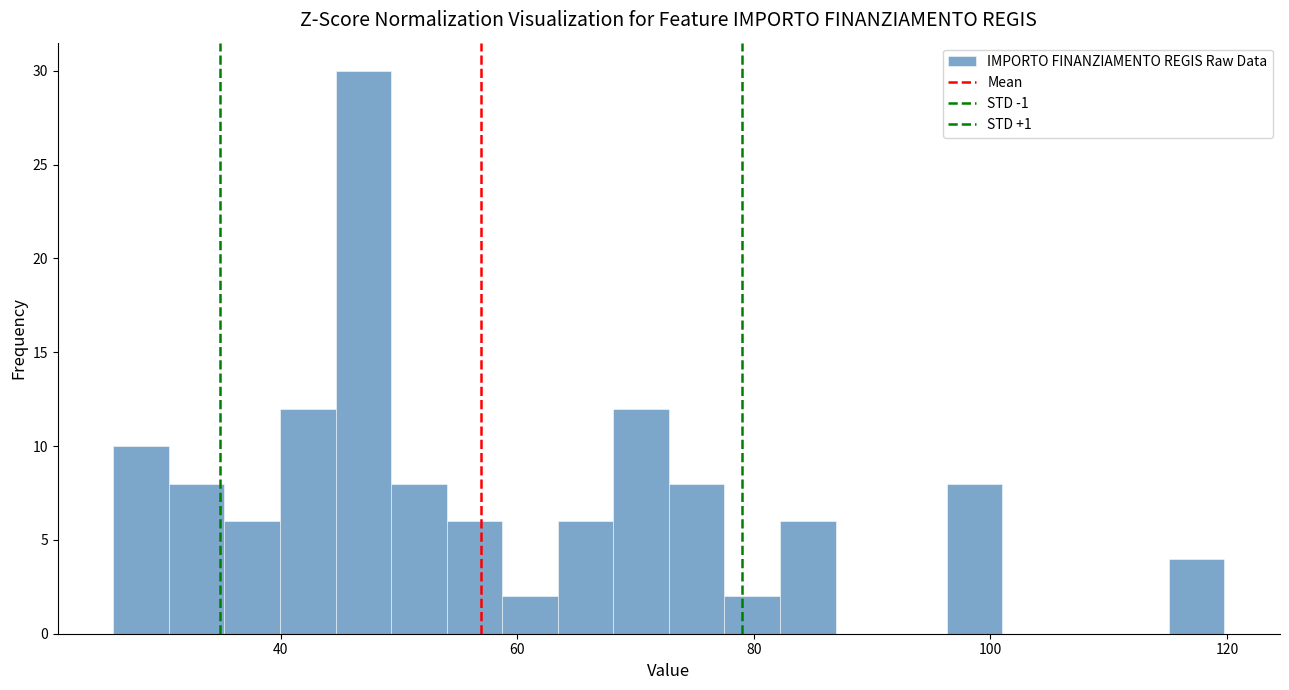

Read against the x-axis, roughly where is the centre of the tallest bar?

46